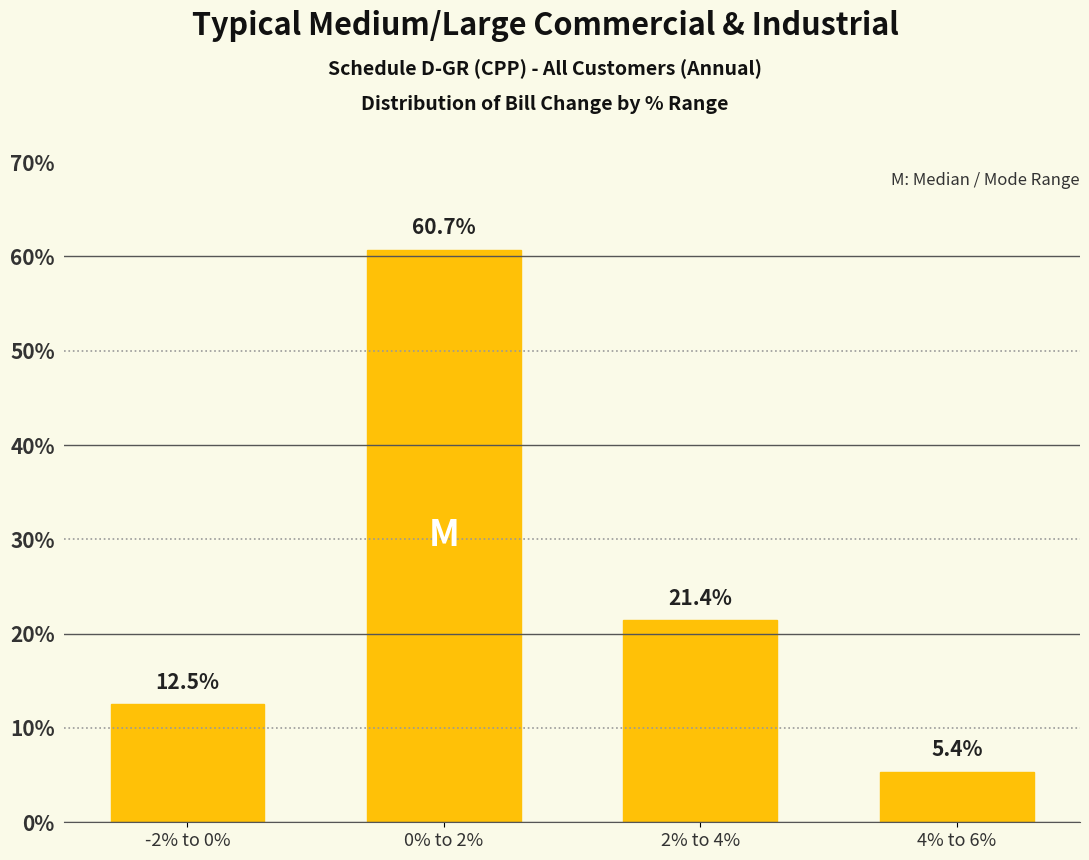

Which has a higher value, 4% to 6% or 0% to 2%?

0% to 2%